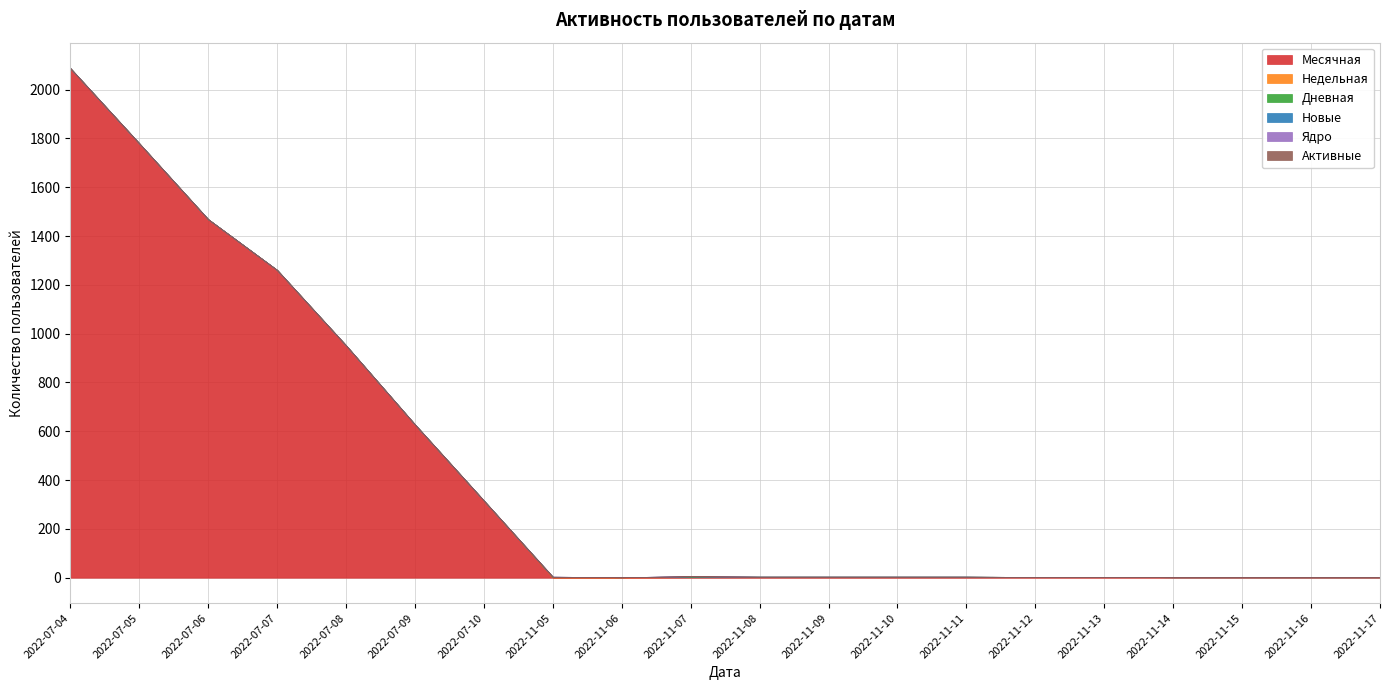

What is the label of the 7th point from the left?

2022-07-10